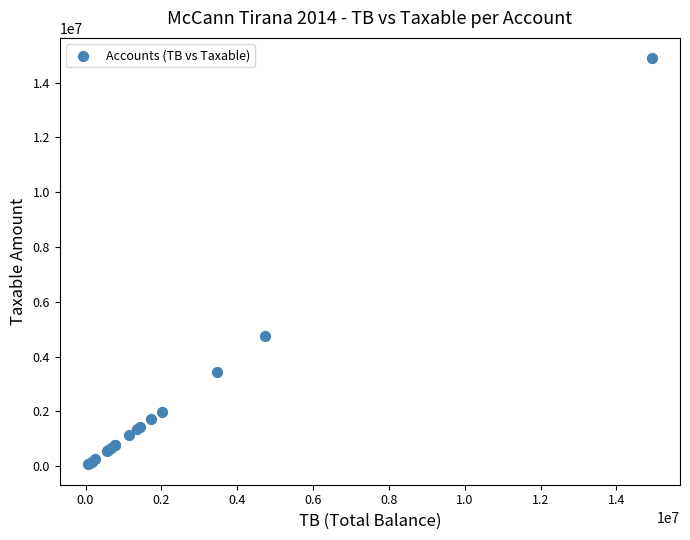

What Y value in the scatter plot is closest to 7474836?

4731146.9